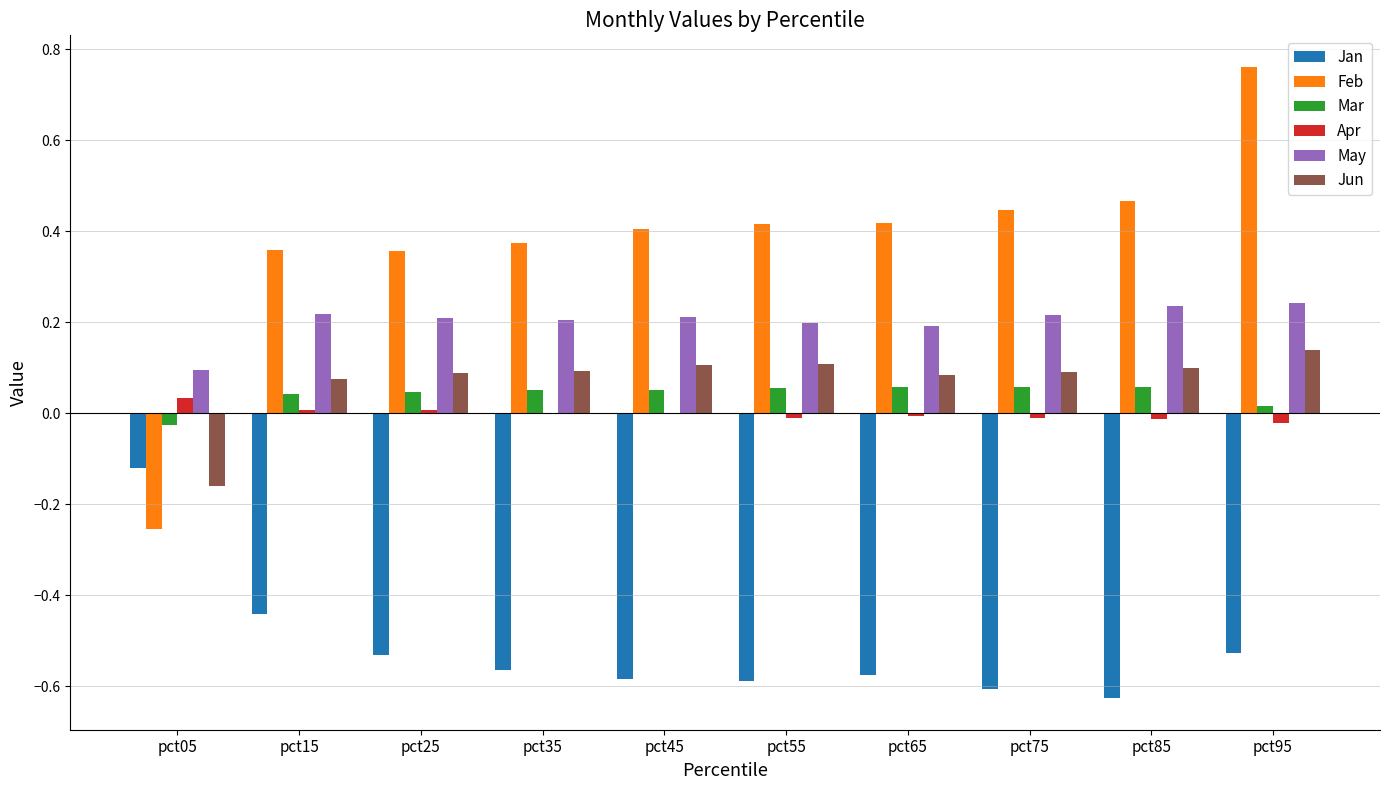

Is it true that Jun equals 0.2 at pct55?

False